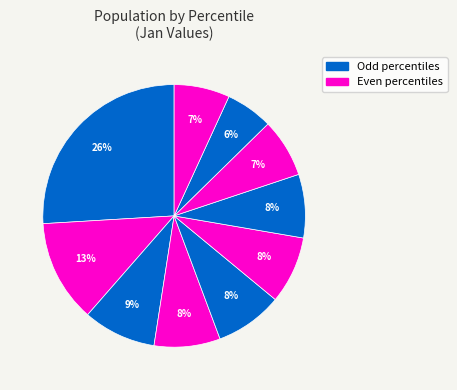

Count the number of slices in the pie.

10